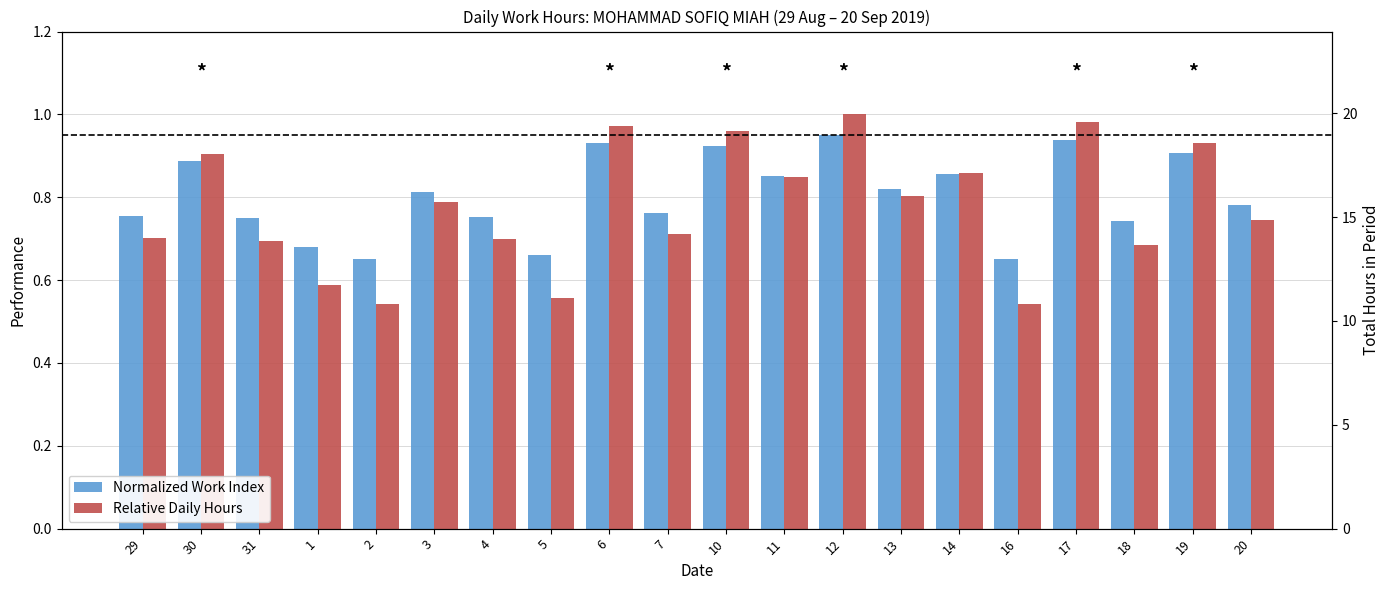

Rank the series by their maximum value, from lowest to highest.

Normalized Work Index, Relative Daily Hours